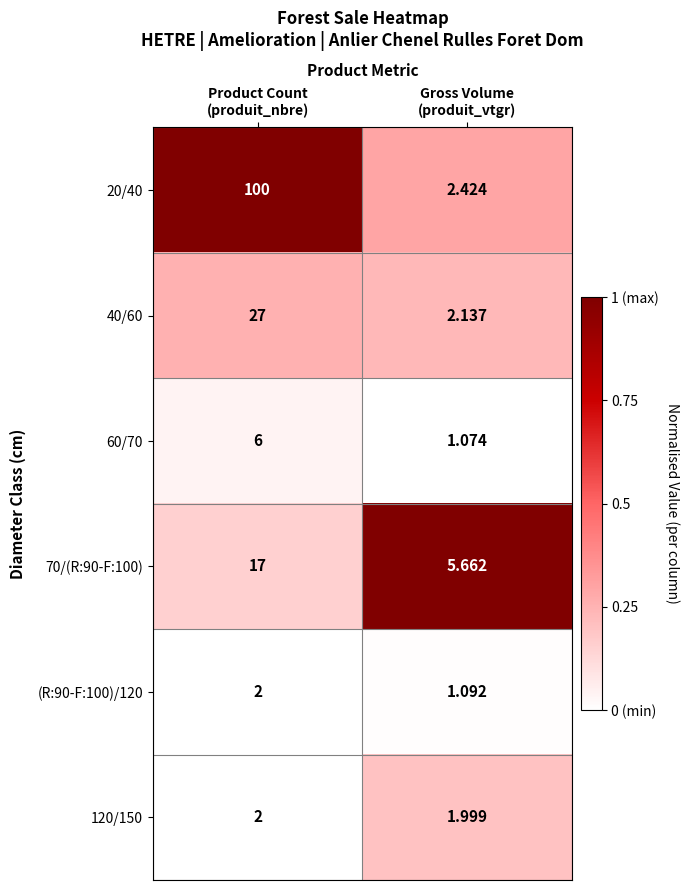

Which series has the widest spread of values?

20/40